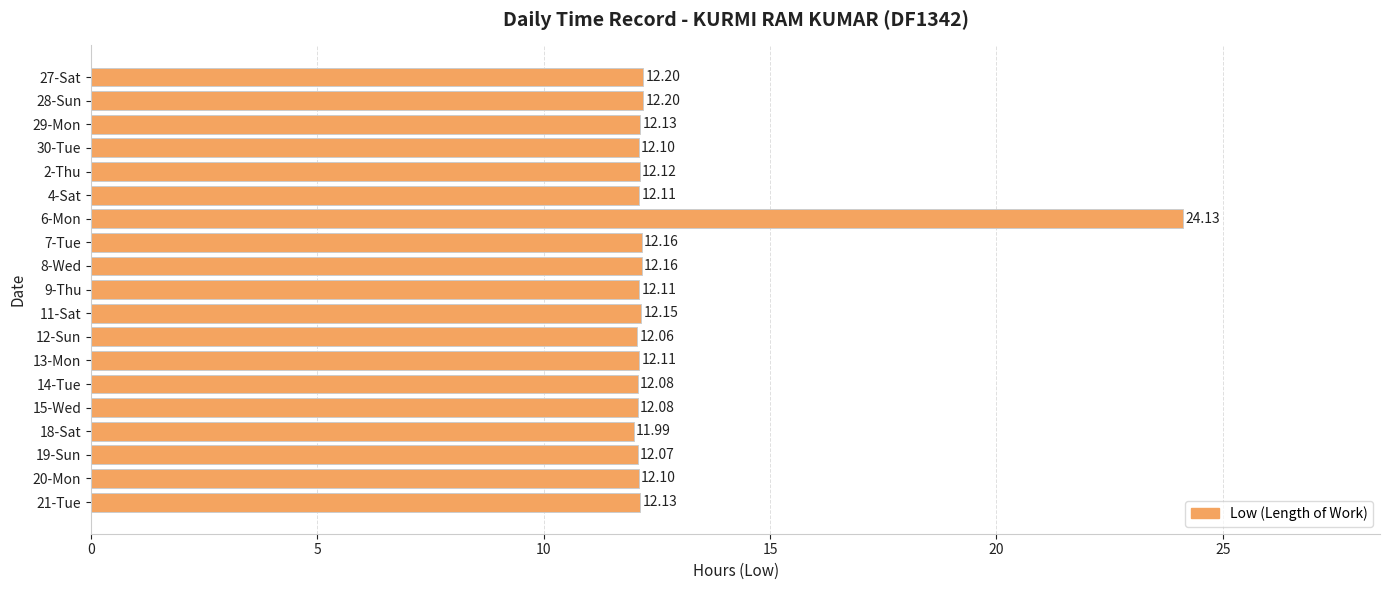

Between 29-Mon and 28-Sun, which is larger?

28-Sun